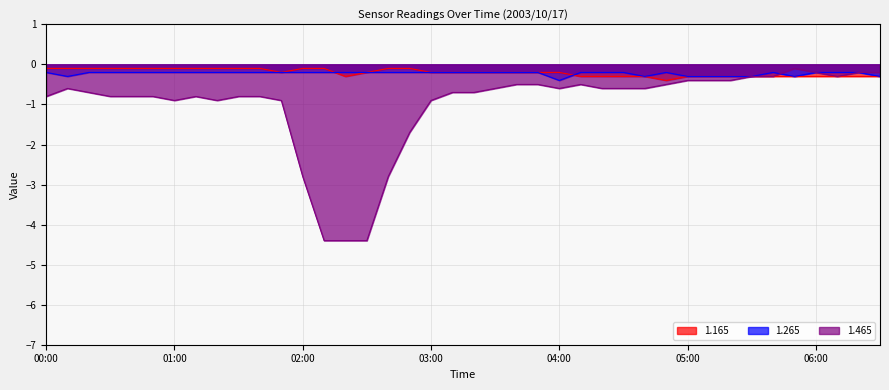

What is the highest value of the 1.465 series?

-0.1